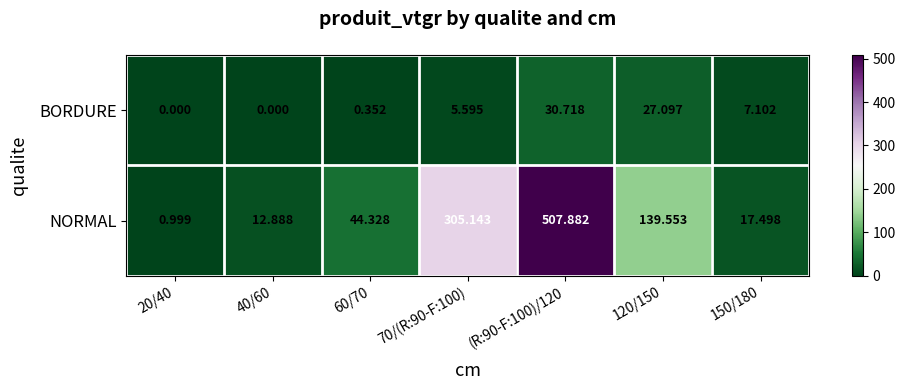

Which series has the largest range (max minus min)?

NORMAL